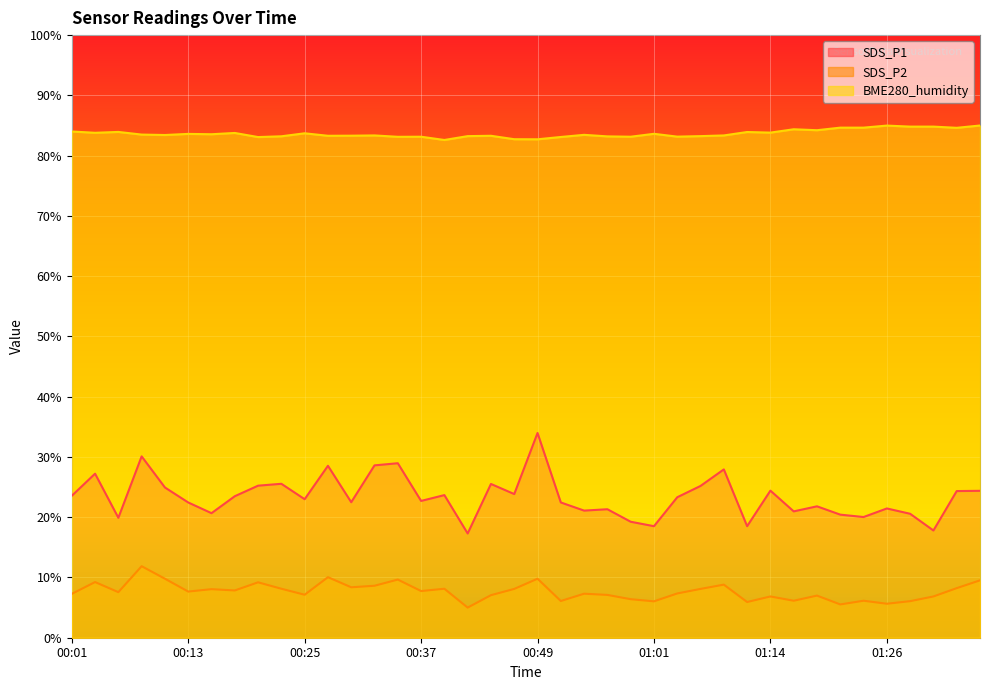

What is the minimum value shown in the chart?

5.0